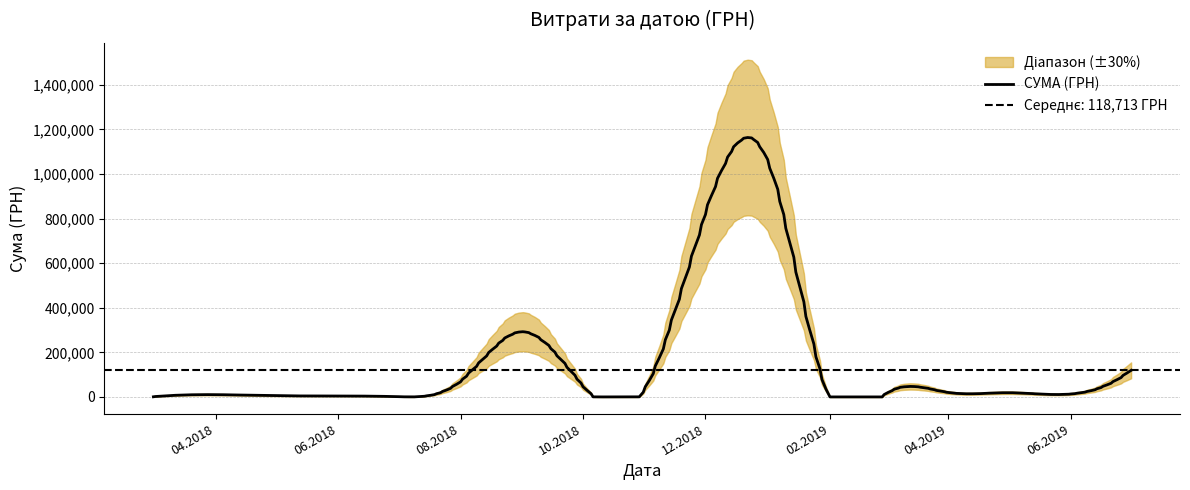

Approximately how many times larger is the value at 13.02.2019 compared to 16.04.2019?

0.2